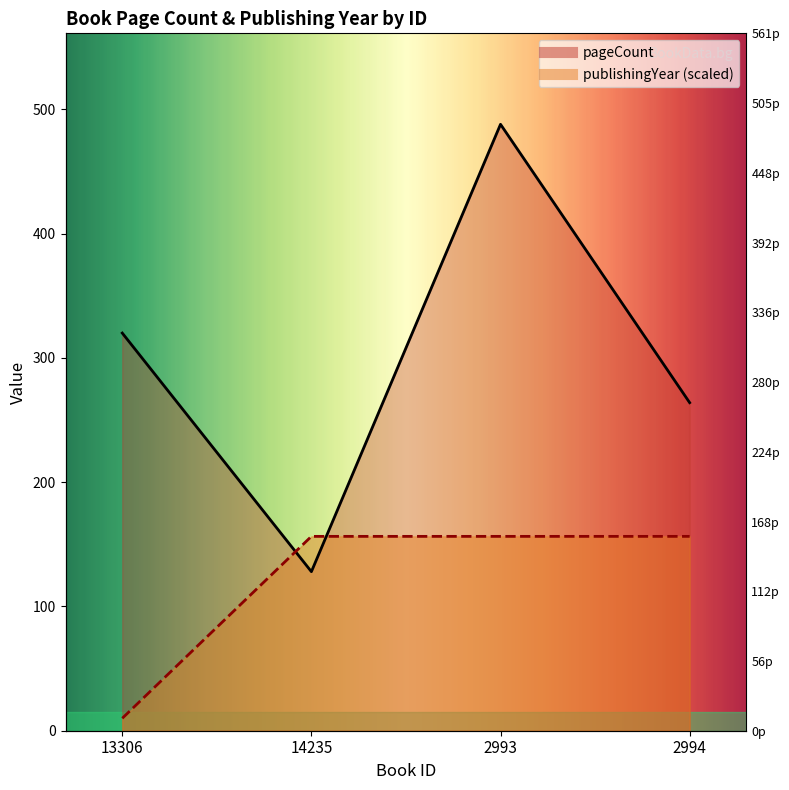

What is the sum of all pageCount values?

1200.0